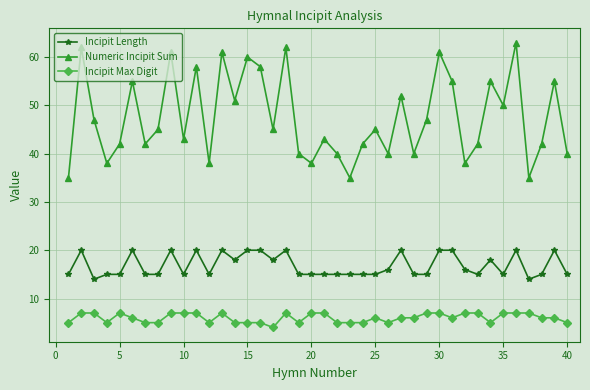

What is the maximum value for Incipit Max Digit?

7